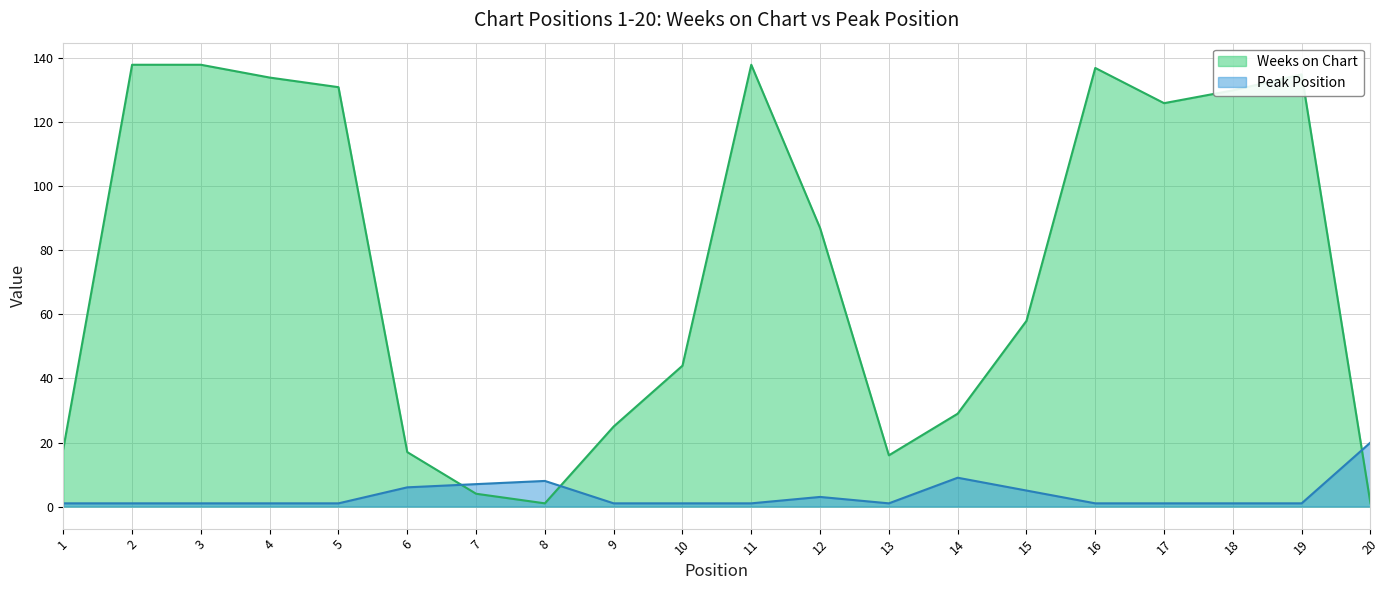

Reading right to left, extract all data points from this chart.

Weeks on Chart: 1	135	130	126	137	58	29	16	87	138	44	25	1	4	17	131	134	138	138	18
Peak Position: 20	1	1	1	1	5	9	1	3	1	1	1	8	7	6	1	1	1	1	1